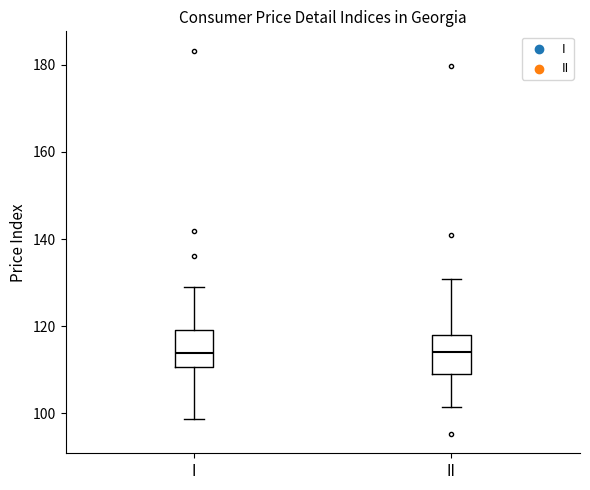

Where does the median line of the box for II sit on the y-axis? The values are not printed on the chart, so give them approximately, as read against the axis.

114